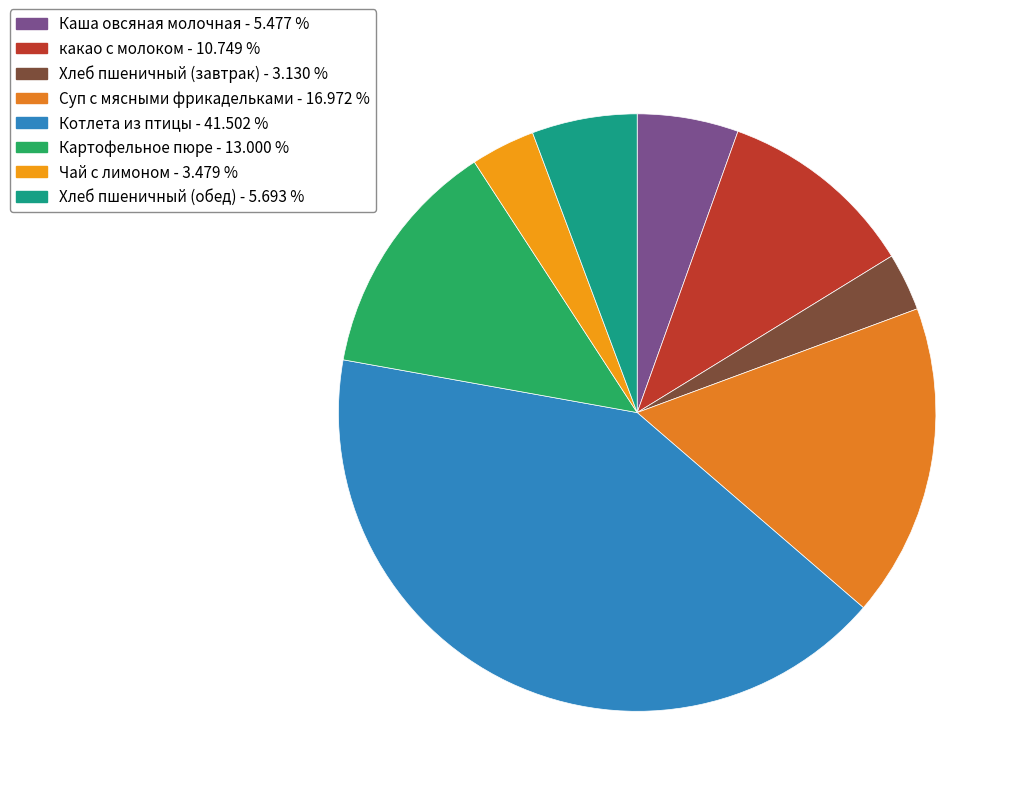

What percentage do Картофельное пюре and Суп с мясными фрикадельками together represent?

30.0%